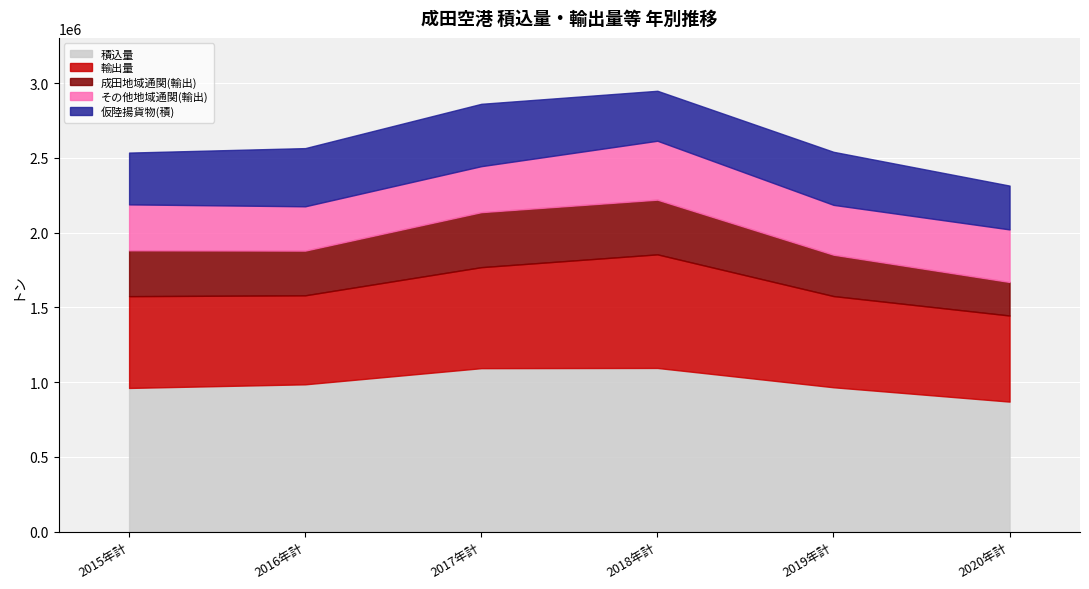

True or false: 積込量 and その他地域通関(輸出) cross at least once.

False